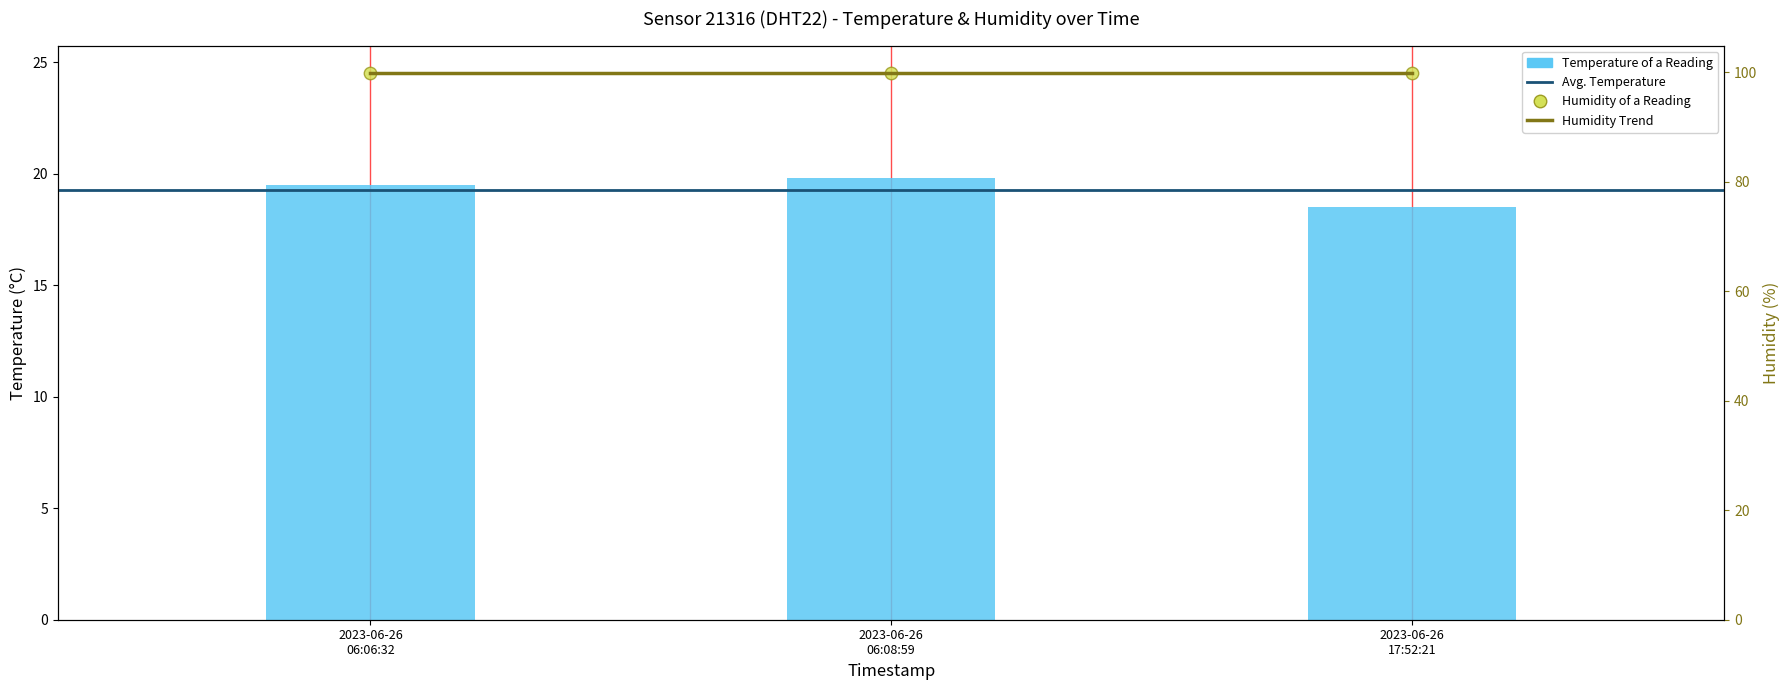

What is the ratio of the value at 2023-06-26 06:06:32 to the value at 2023-06-26 17:52:21?

1.1